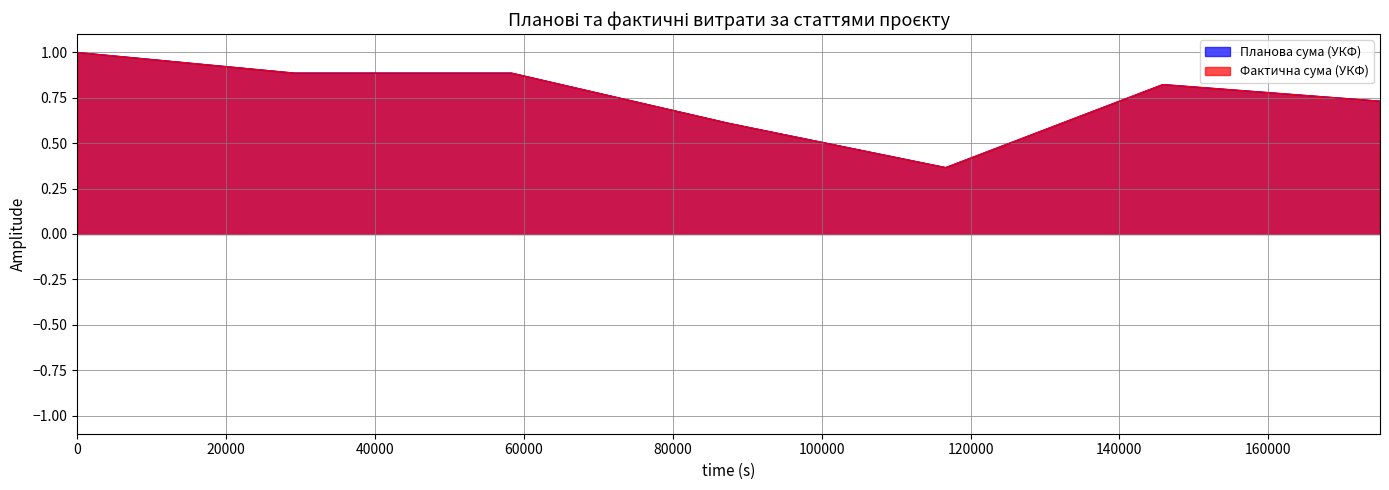

Does the chart display data point markers on the line(s)?

No